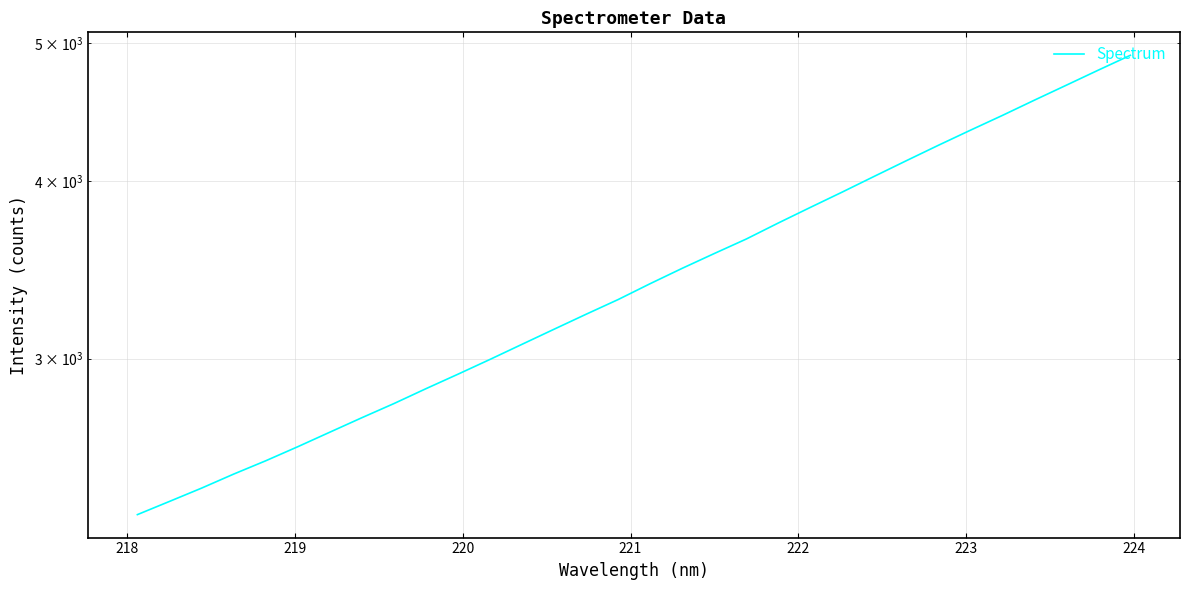

What is the value of the 22nd point from the left?

3831.4